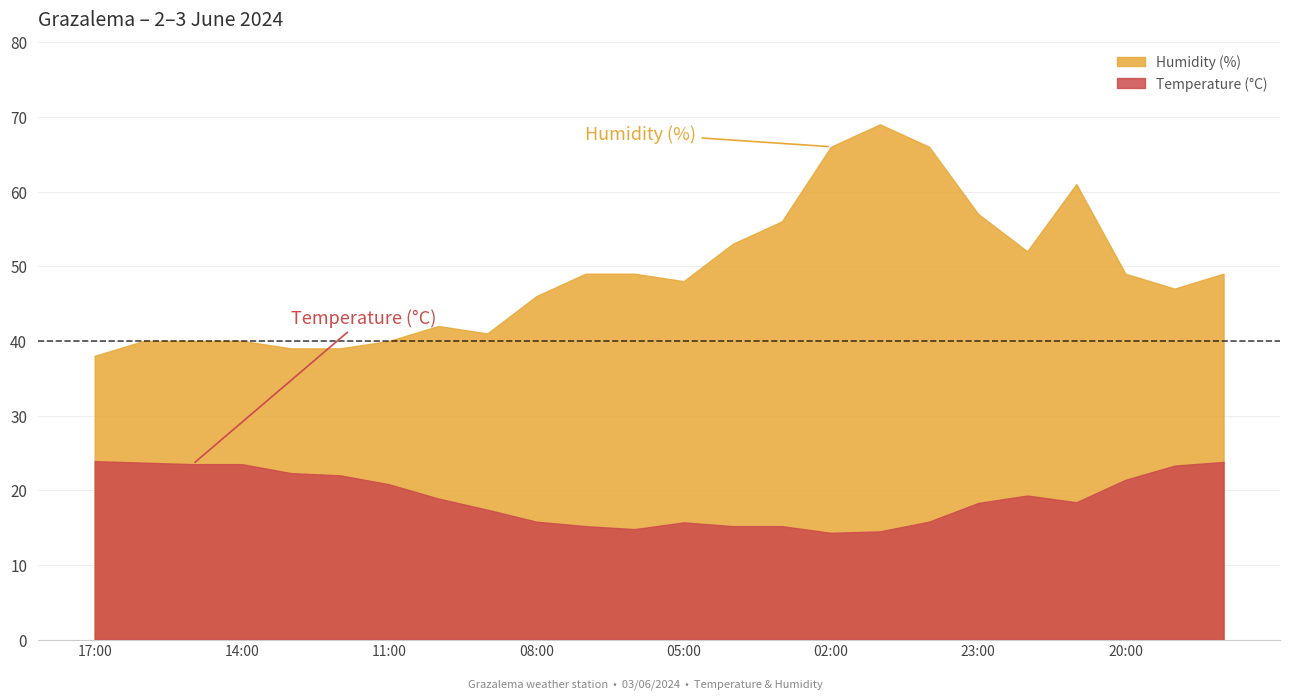

Reading left to right, list all the values displayed in this chart.

Temperature (°C): 17:00=23.9	16:00=23.7	15:00=23.5	14:00=23.5	13:00=22.3	12:00=22.0	11:00=20.8	10:00=18.9	09:00=17.4	08:00=15.8	07:00=15.2	06:00=14.8	05:00=15.7	04:00=15.2	03:00=15.2	02:00=14.3	01:00=14.5	00:00=15.8	23:00=18.3	22:00=19.3	21:00=18.4	20:00=21.4	19:00=23.3	18:00=23.8
Humidity (%): 17:00=38.0	16:00=40.0	15:00=40.0	14:00=40.0	13:00=39.0	12:00=39.0	11:00=40.0	10:00=42.0	09:00=41.0	08:00=46.0	07:00=49.0	06:00=49.0	05:00=48.0	04:00=53.0	03:00=56.0	02:00=66.0	01:00=69.0	00:00=66.0	23:00=57.0	22:00=52.0	21:00=61.0	20:00=49.0	19:00=47.0	18:00=49.0